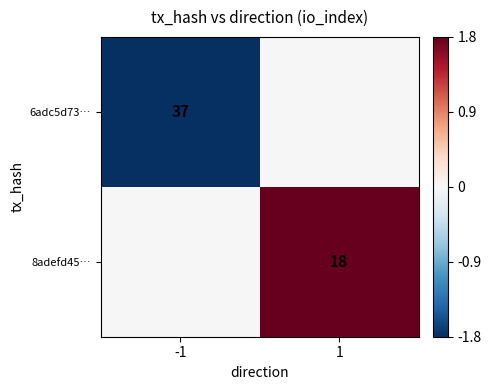

Is it true that 6adc5d73… equals 20 at -1?

False